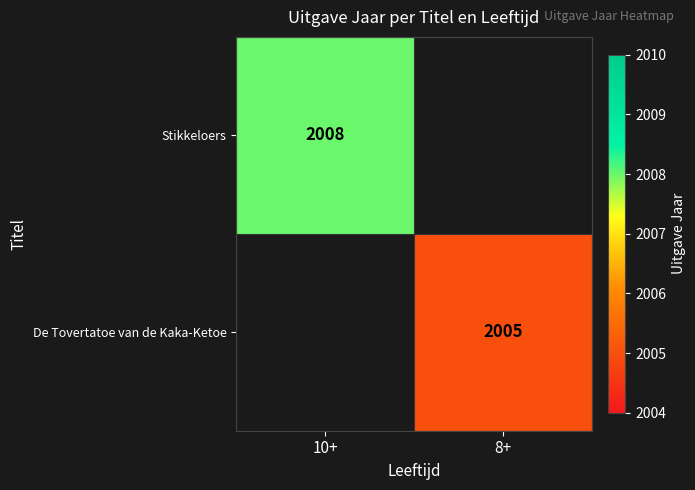

The Stikkeloers series shows 535 at 10+. True or false?

False